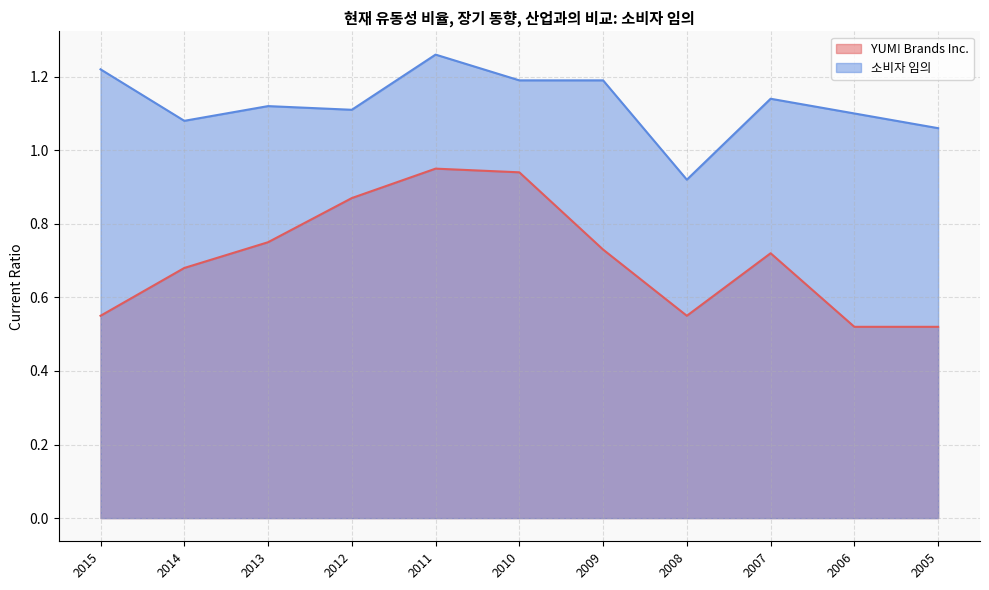

In YUM! Brands Inc., how many points are higher than both neighbors (excluding endpoints)?

2